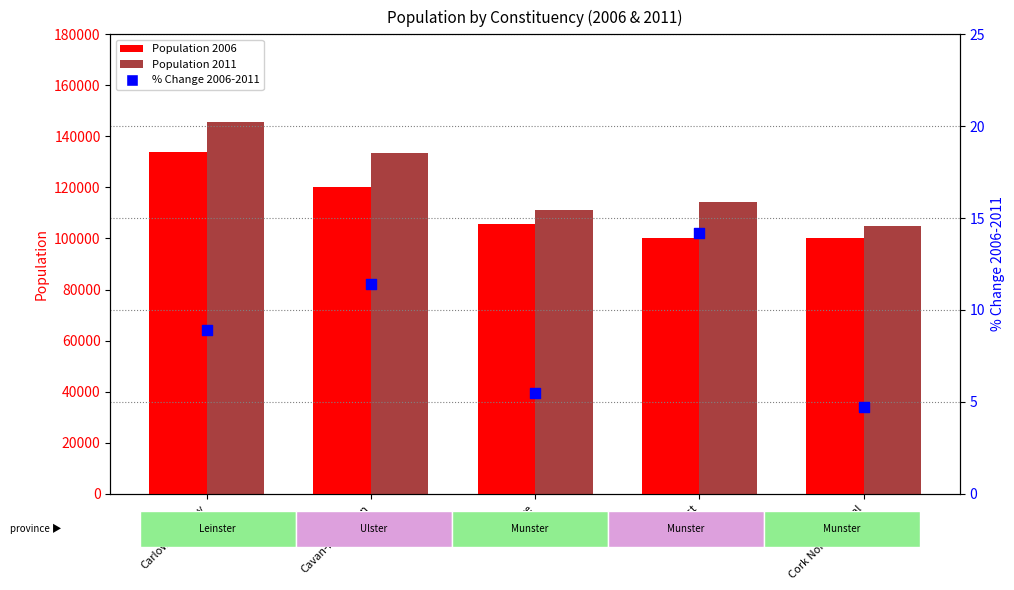

Which series has the largest total across all categories?

Population 2011